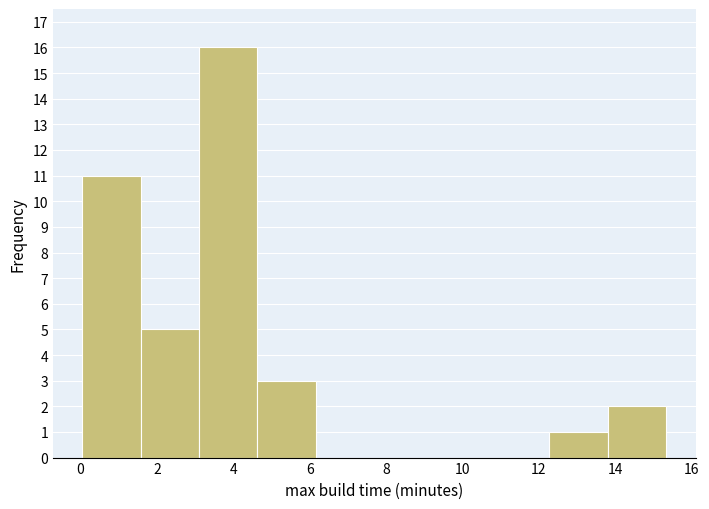

What is the height of the bar covering 13.8 to 15.4 on the x-axis? Neither the bar edges nor the heights are printed on the chart, so give them approximately, as read against the axes.

2